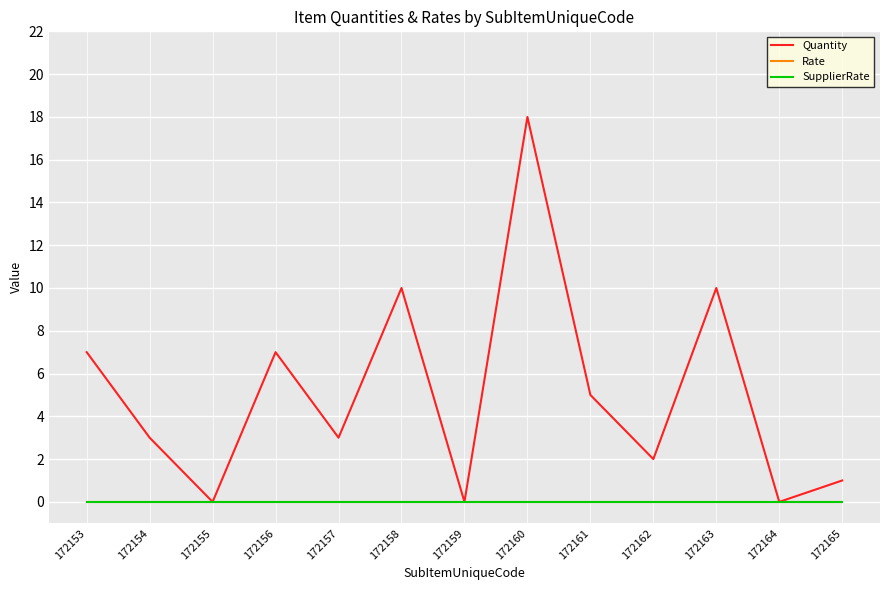

Which series has the largest total across all categories?

Quantity